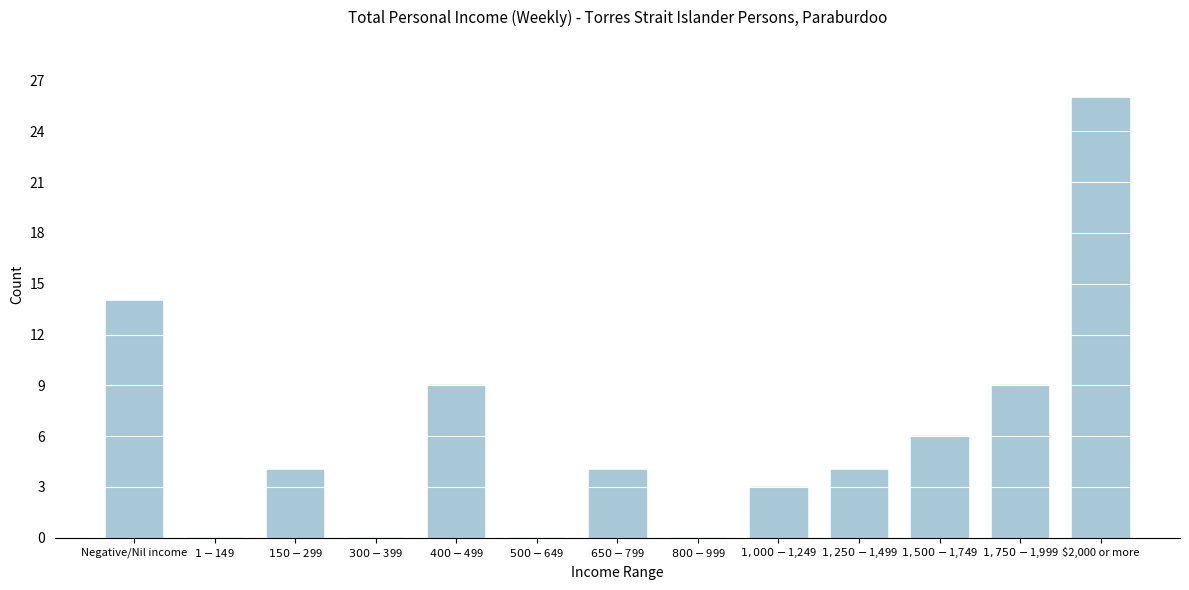

The value at $2,000 or more is 26. True or false?

True